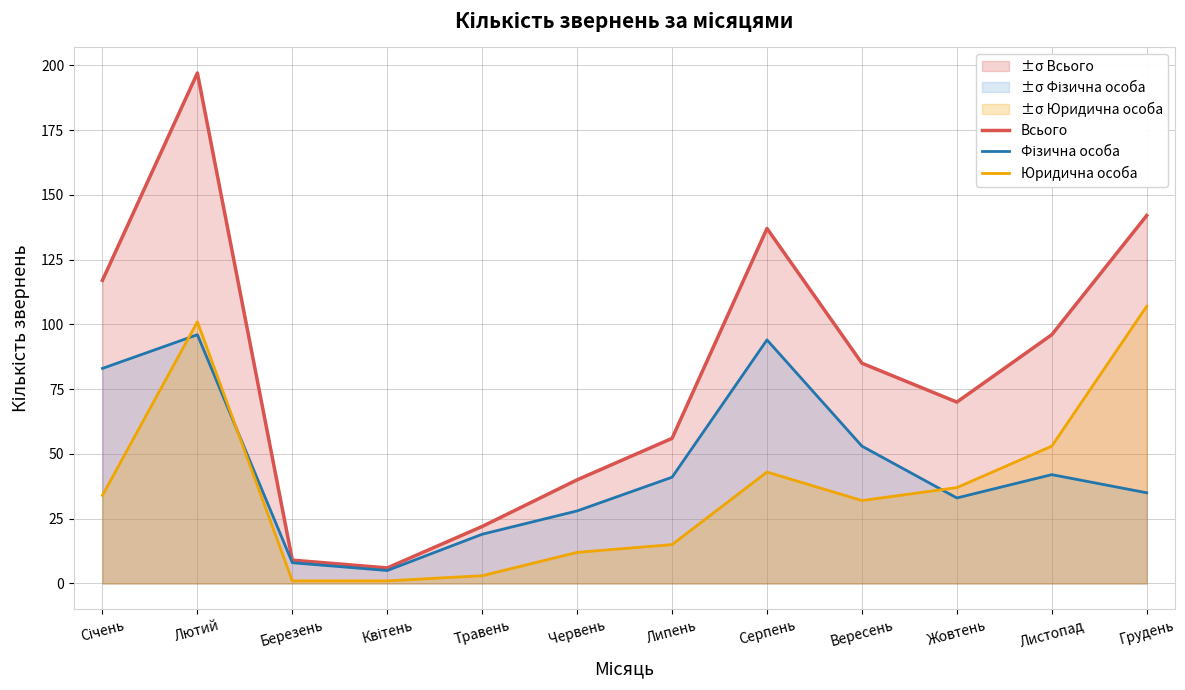

Where is the first local minimum for Всього?

Квітень